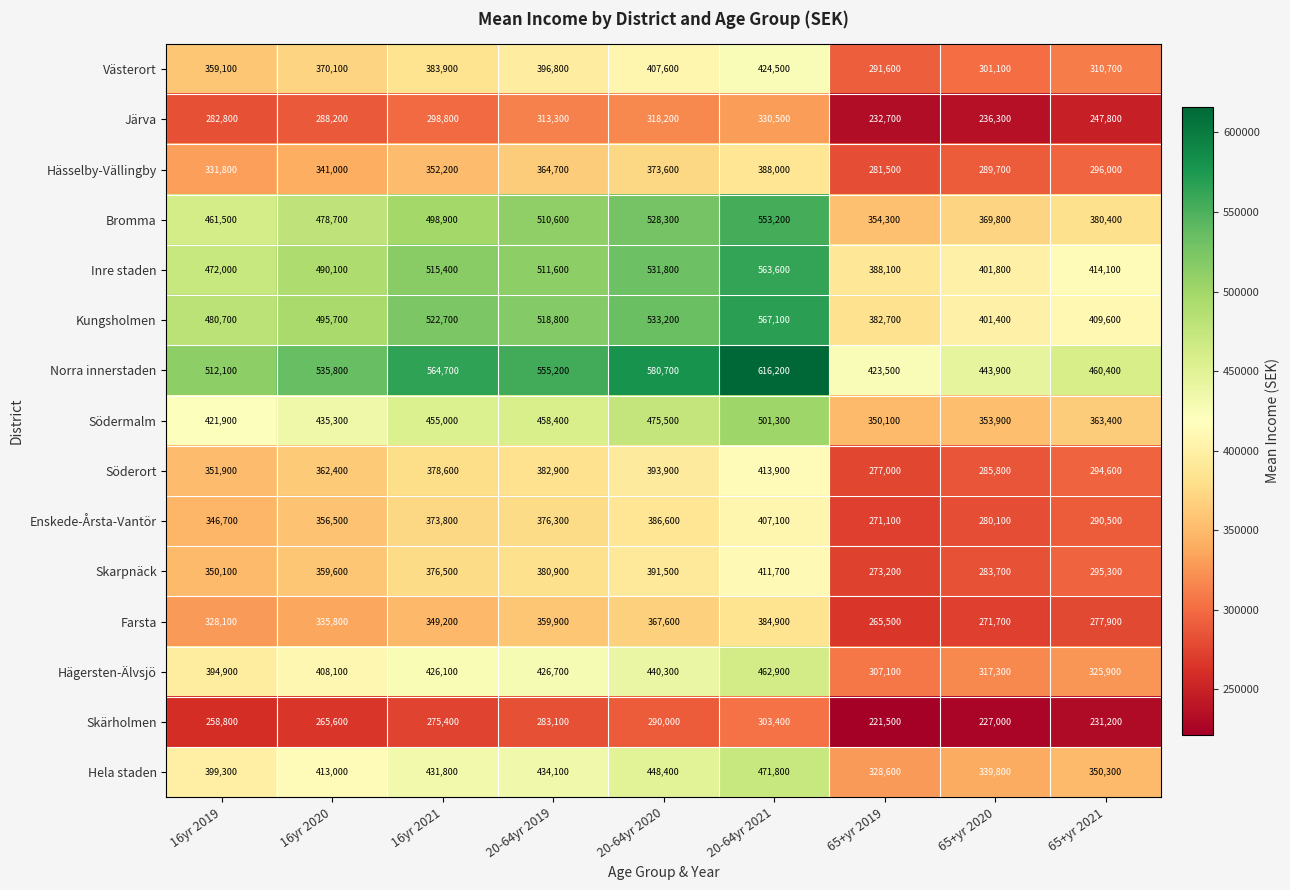

Which series has the widest spread of values?

Bromma